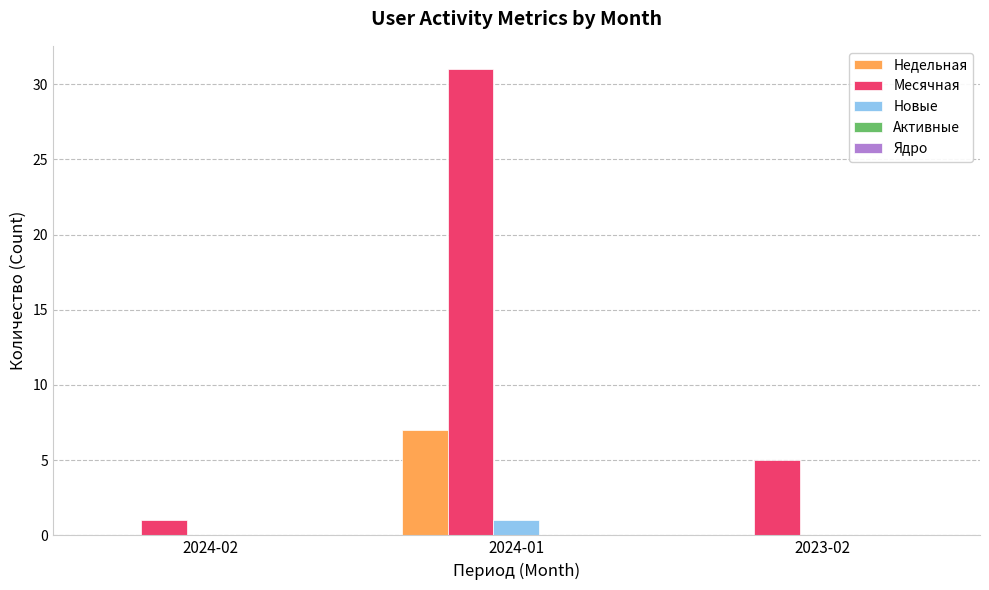

What value does the Новые series have at 2024-01?

1